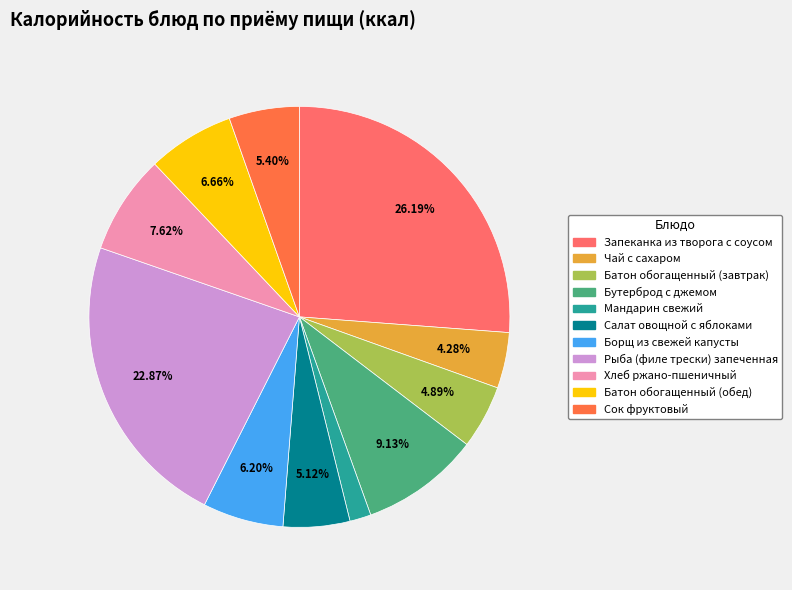

Is it true that Салат овощной с яблоками is 5% of the pie?

True